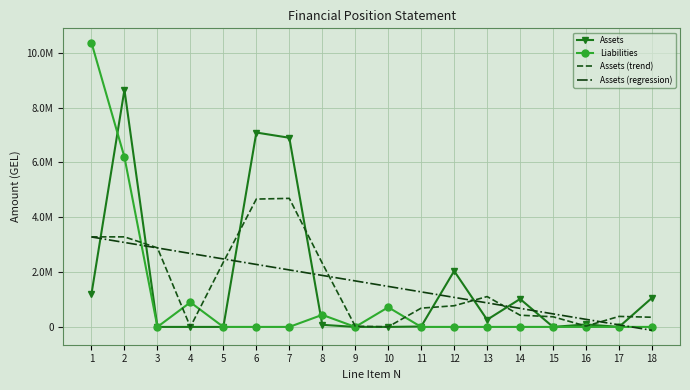

What are all the series names shown in the legend?

Assets, Liabilities, Assets (trend), Assets (regression)